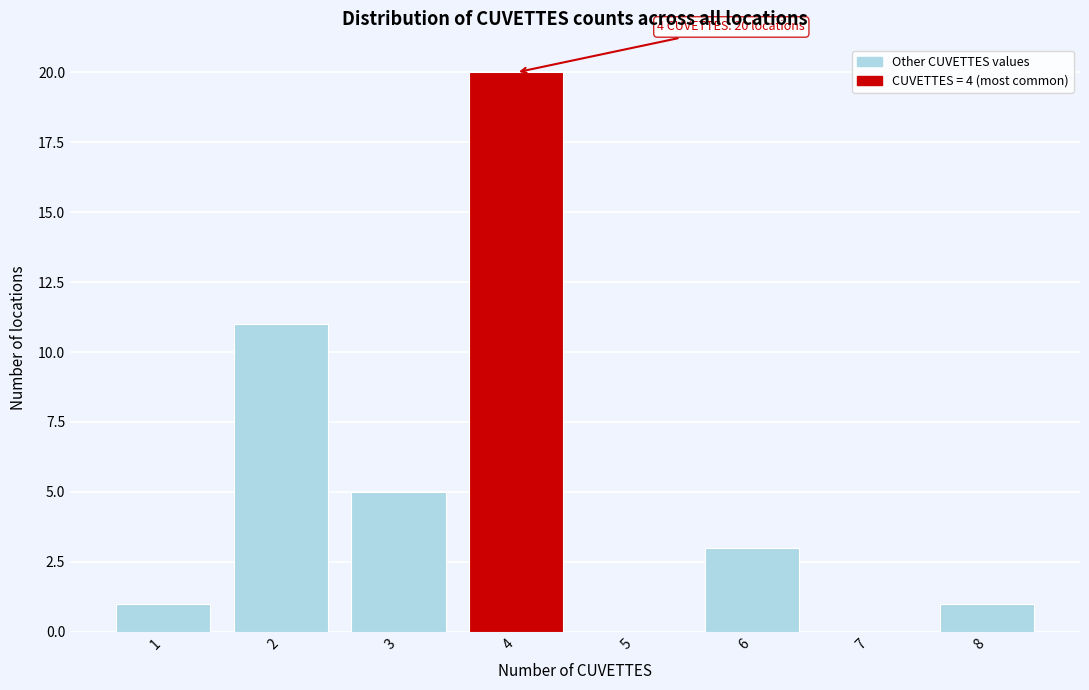

Which range on the x-axis has the tallest bar?

3.5 to 4.5